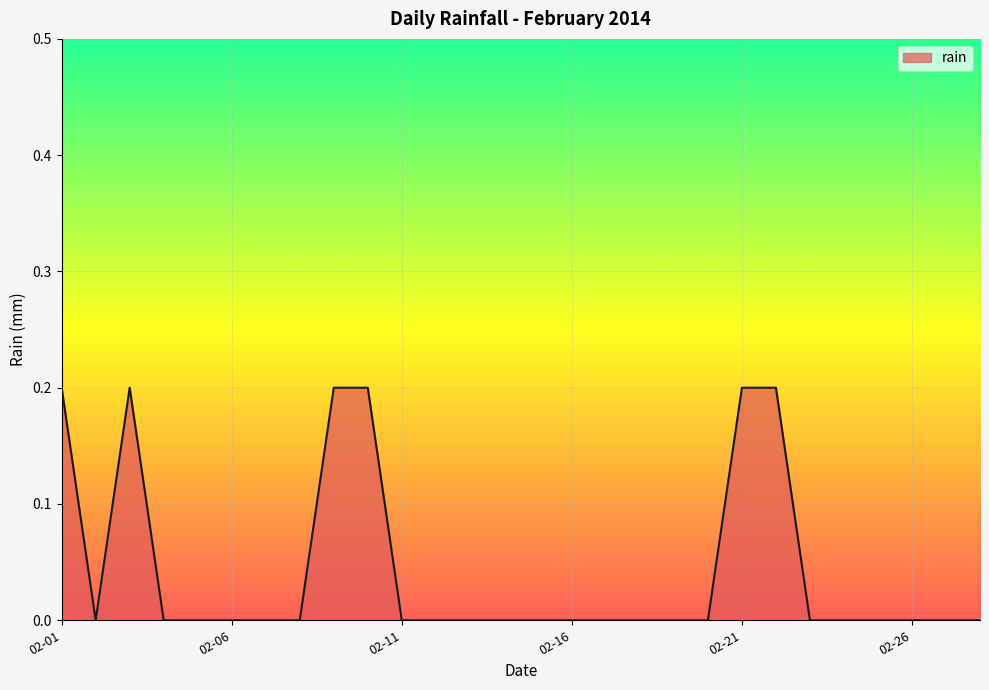

What is the maximum value shown in the chart?

0.2